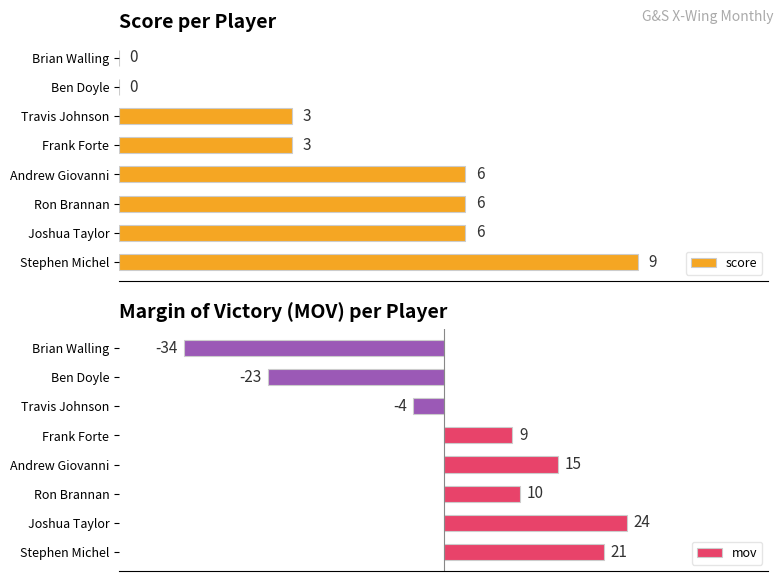

How many values in mov are below zero?

3